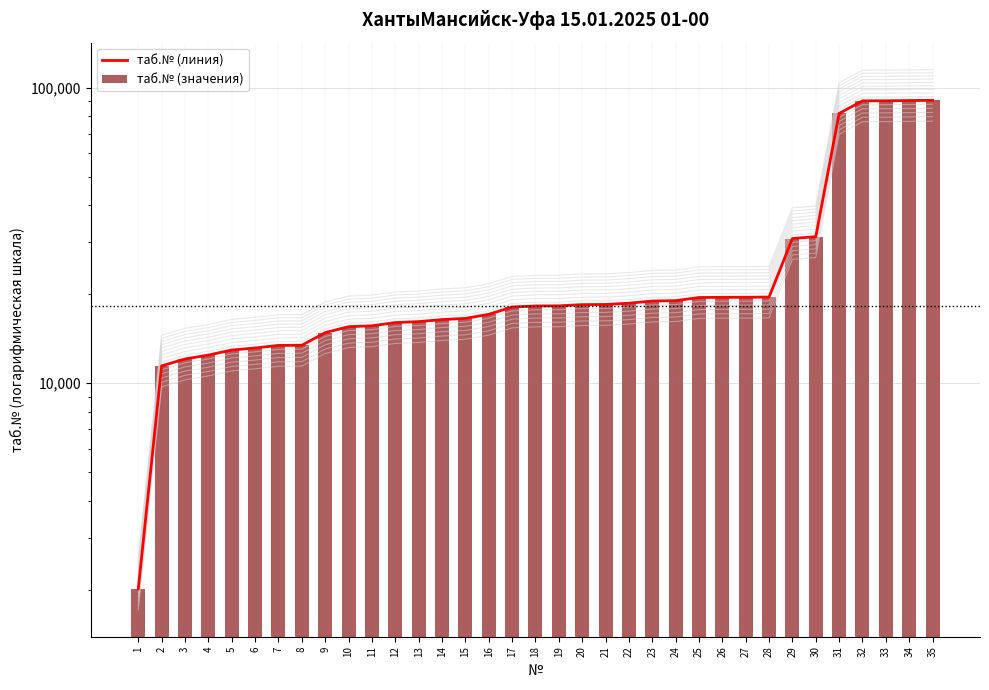

The value of таб.№ (значения) at 3 is 12079. True or false?

True